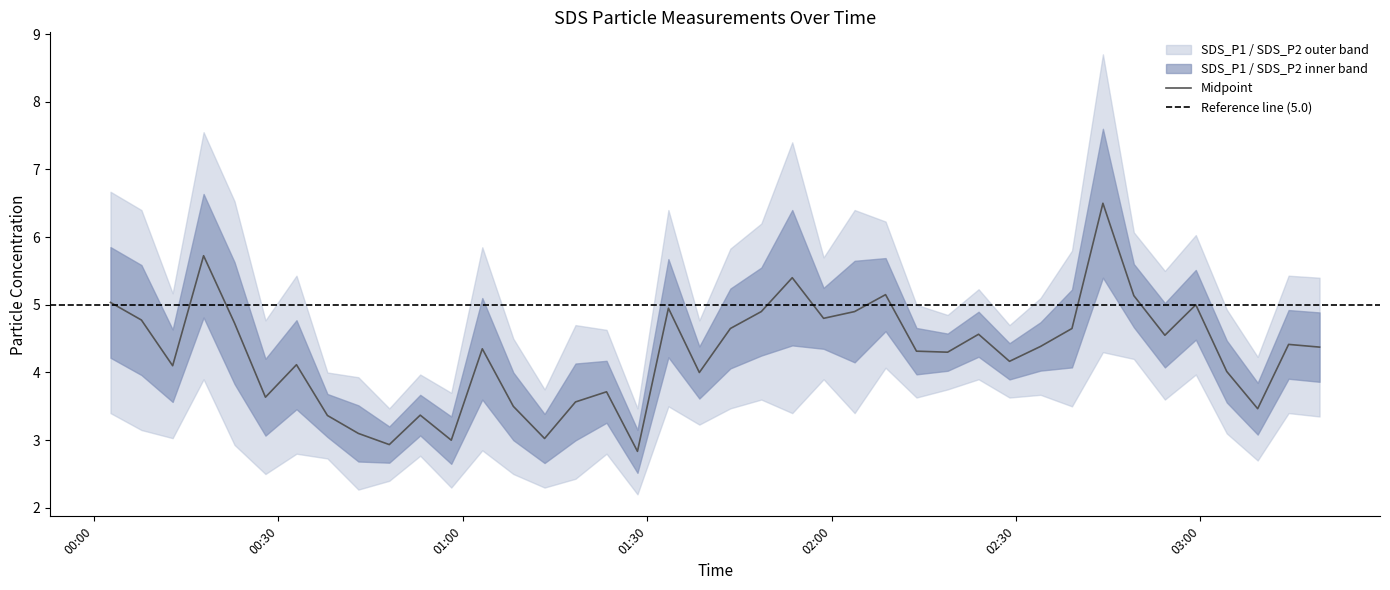

At which category is the sum across all series the highest?

2020/12/26 02:44:09